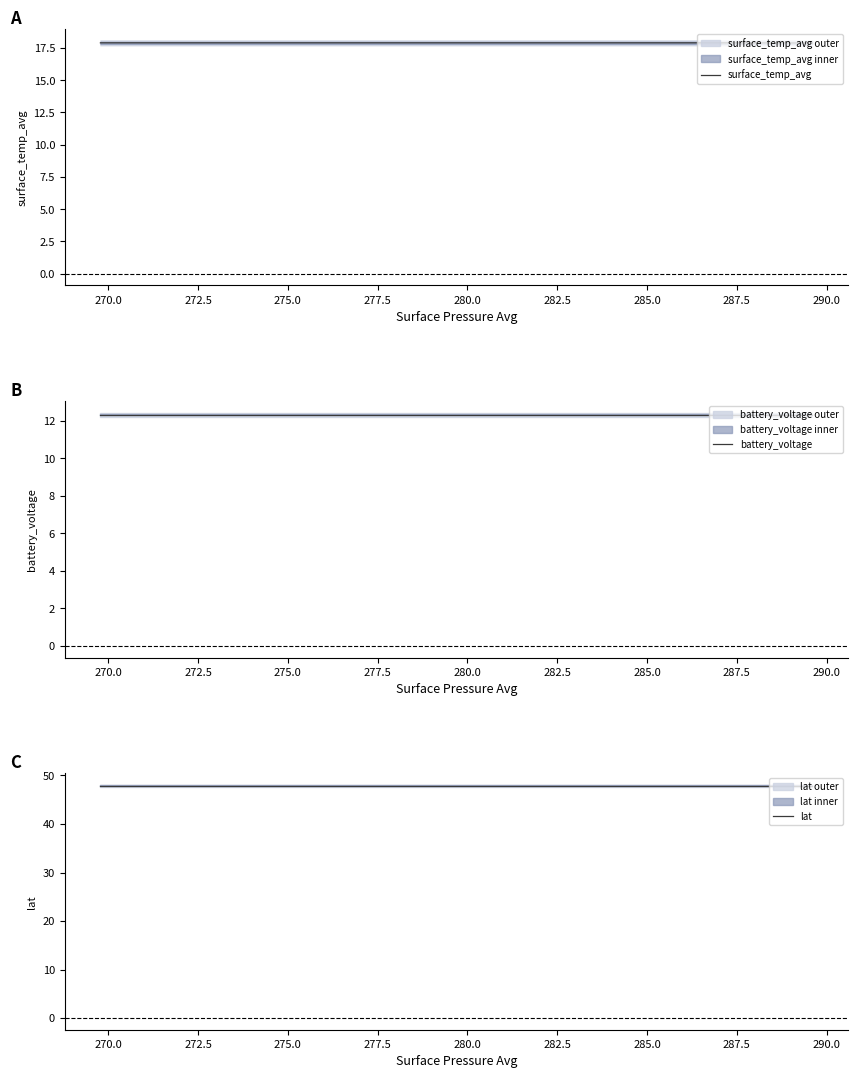

Is it true that surface_temp_avg equals 26.9 at 267.5?

False